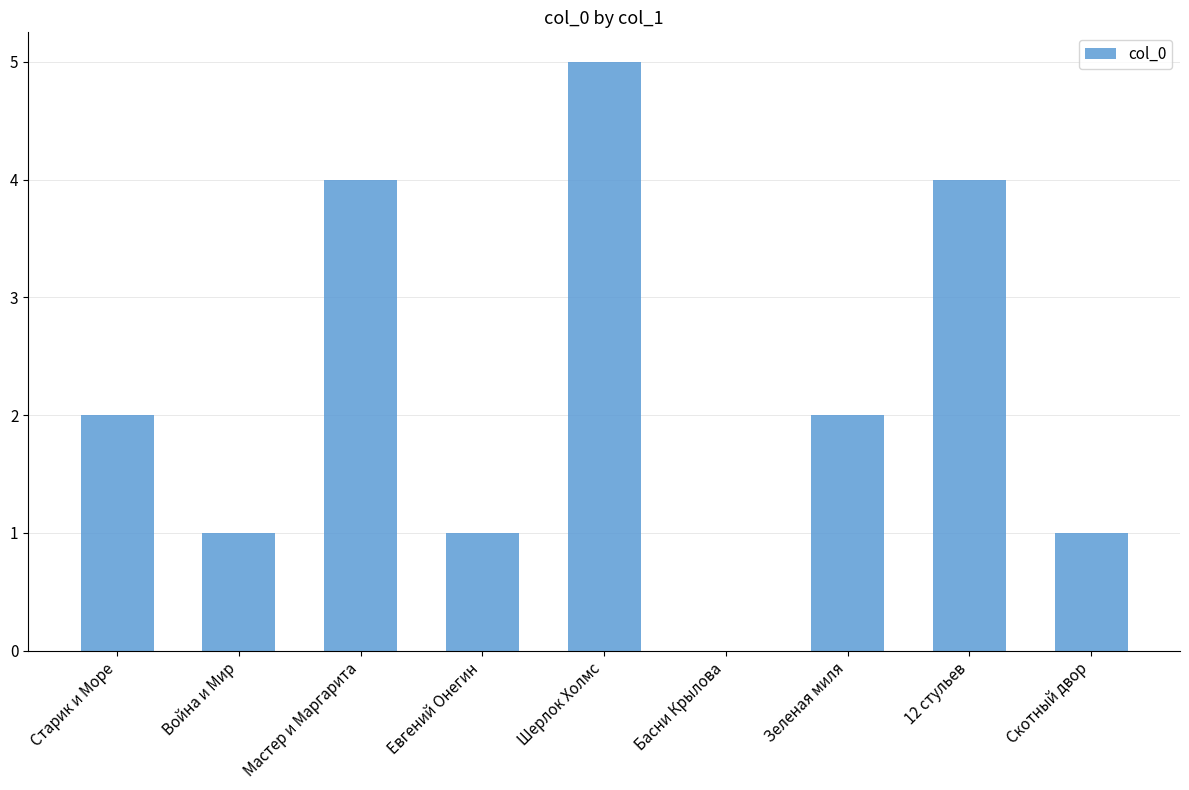

Reading left to right, what are all the values shown in this chart?

2	1	4	1	5	0	2	4	1